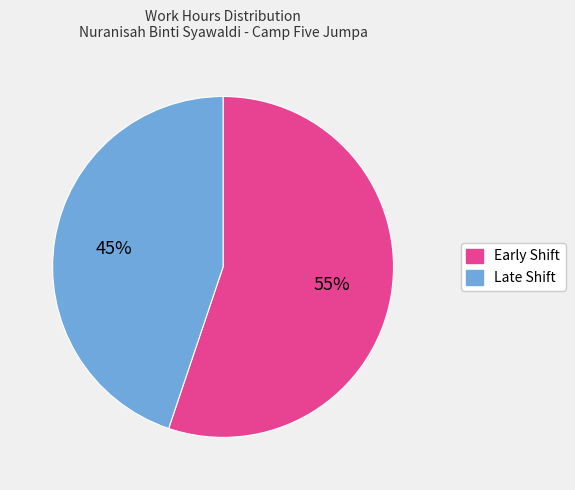

To the nearest percent, what is the difference between the largest and smallest slice percentages?

10%